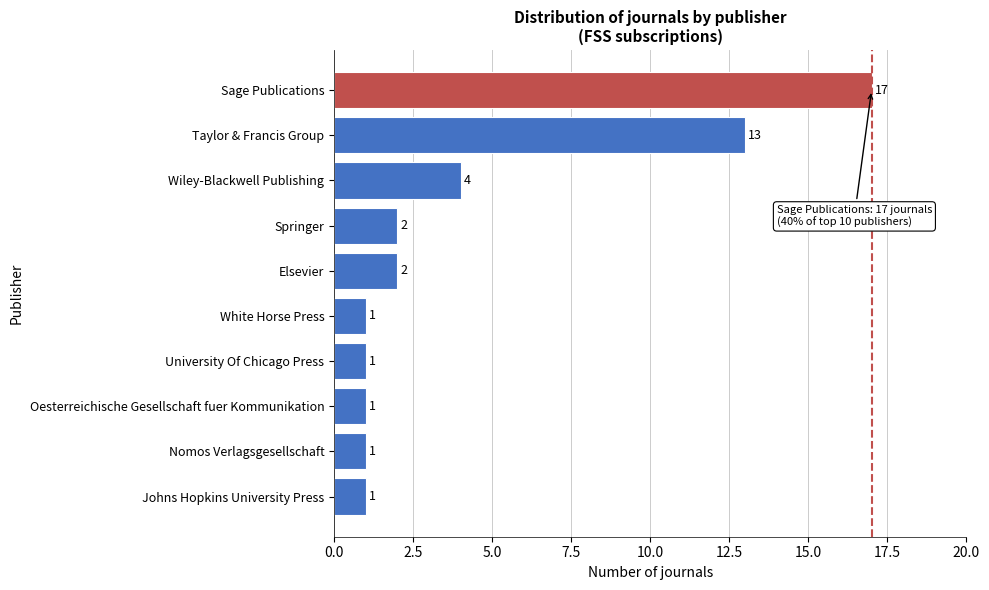

Reading top to bottom, transcribe all the data shown in this chart.

17	13	4	2	2	1	1	1	1	1